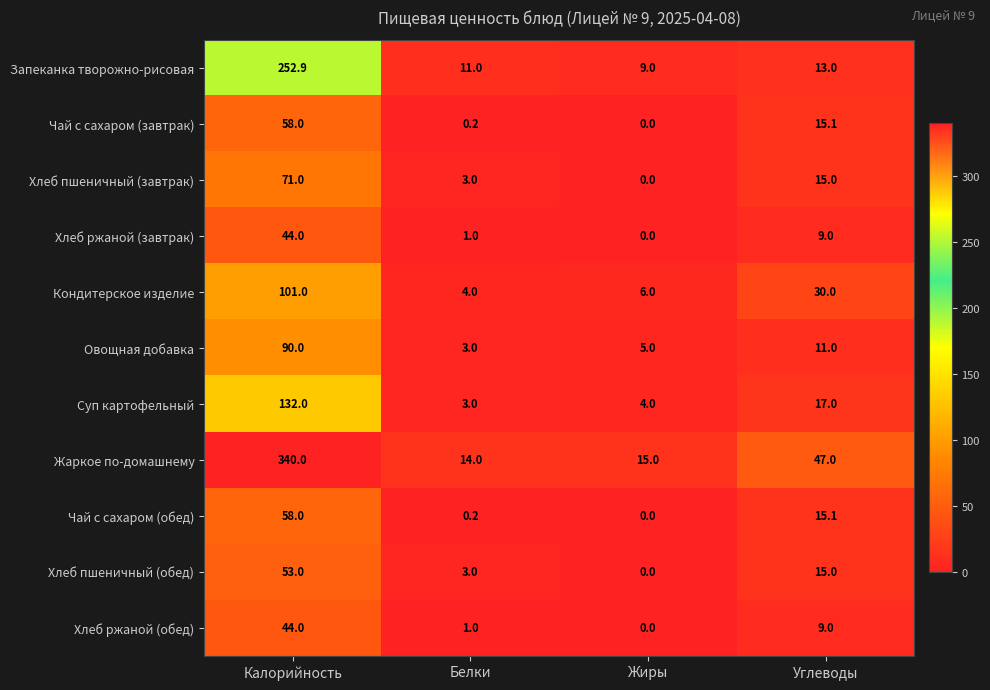

What is the difference between the maximum and minimum values in the Хлеб ржаной (обед) series?

44.0